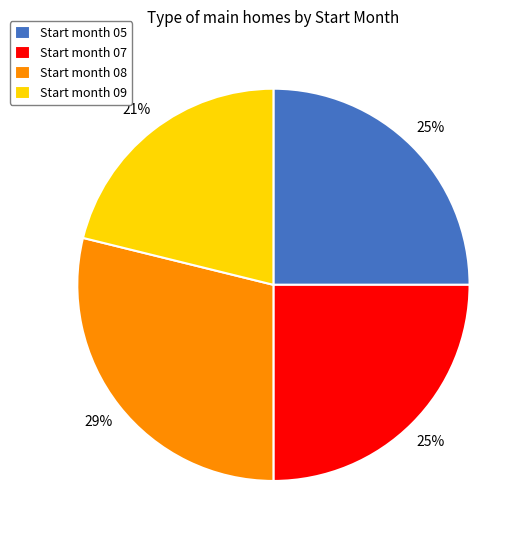

Which has a higher value, Start month 07 or Start month 08?

Start month 08